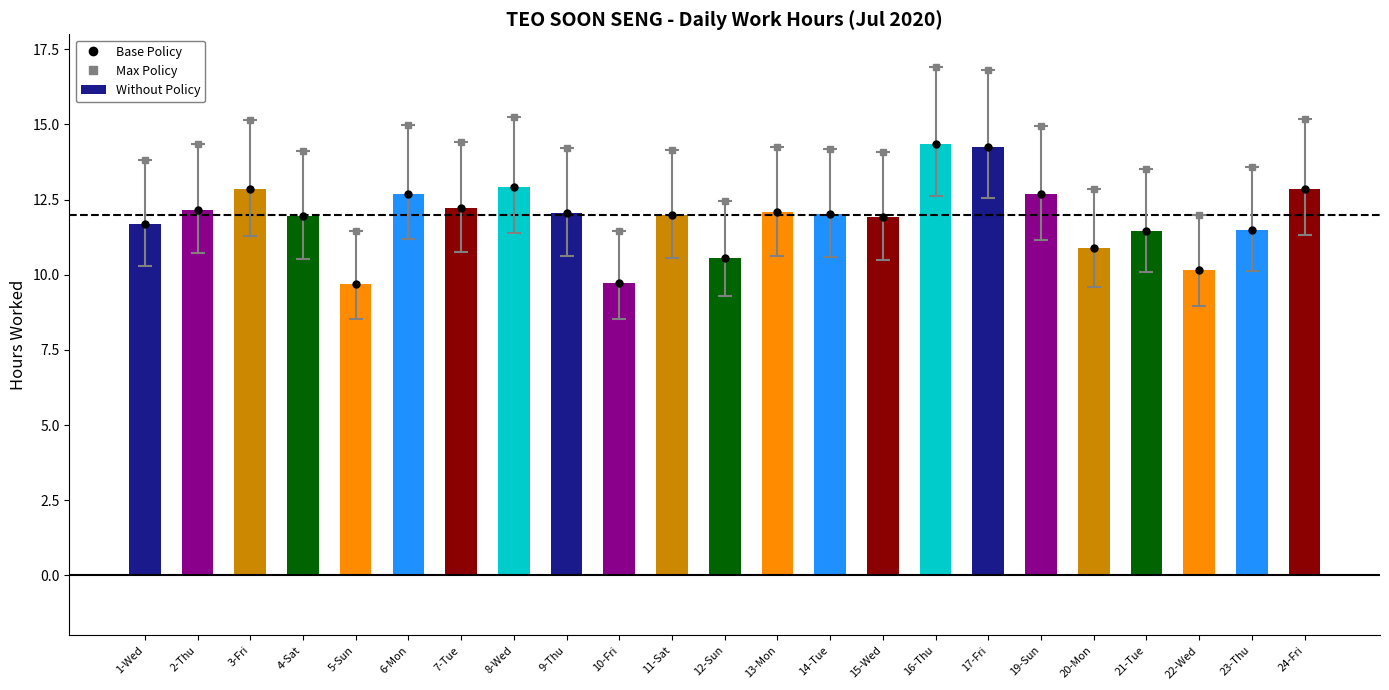

What is the smallest value displayed?

9.7